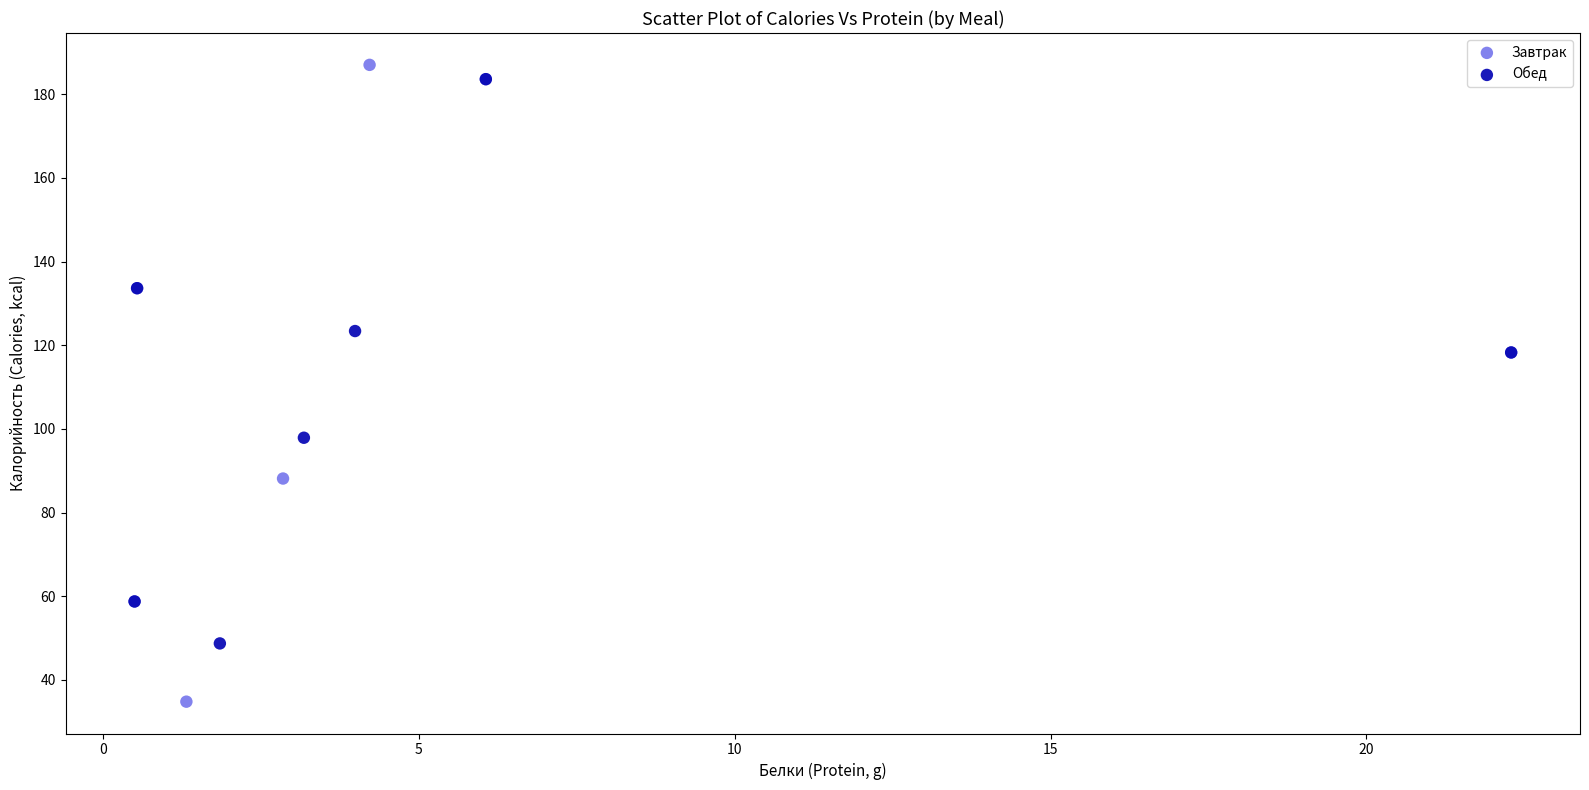

Which series reaches the maximum Y coordinate?

Завтрак